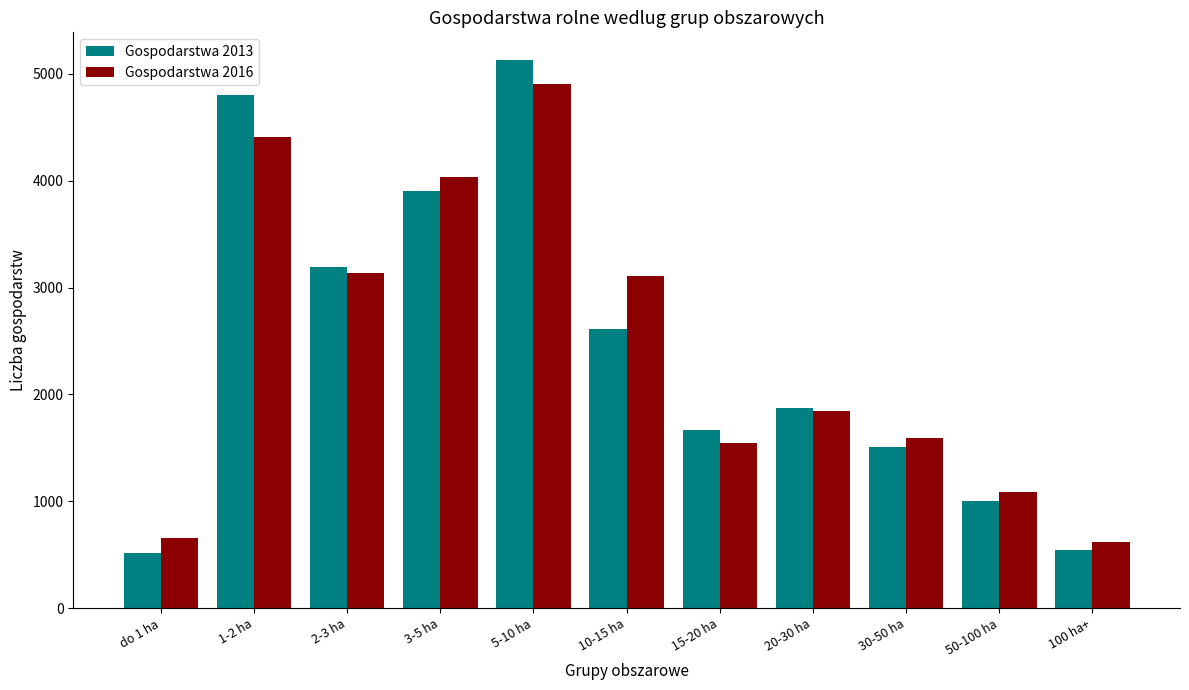

Does the chart contain stacked bars?

No